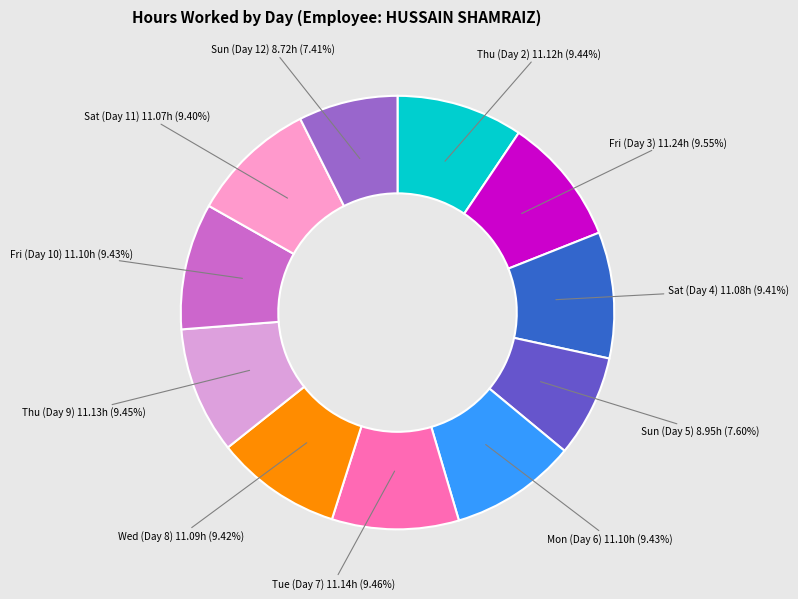

What percentage is the Thu (Day 9) slice, to the nearest percent?

9%